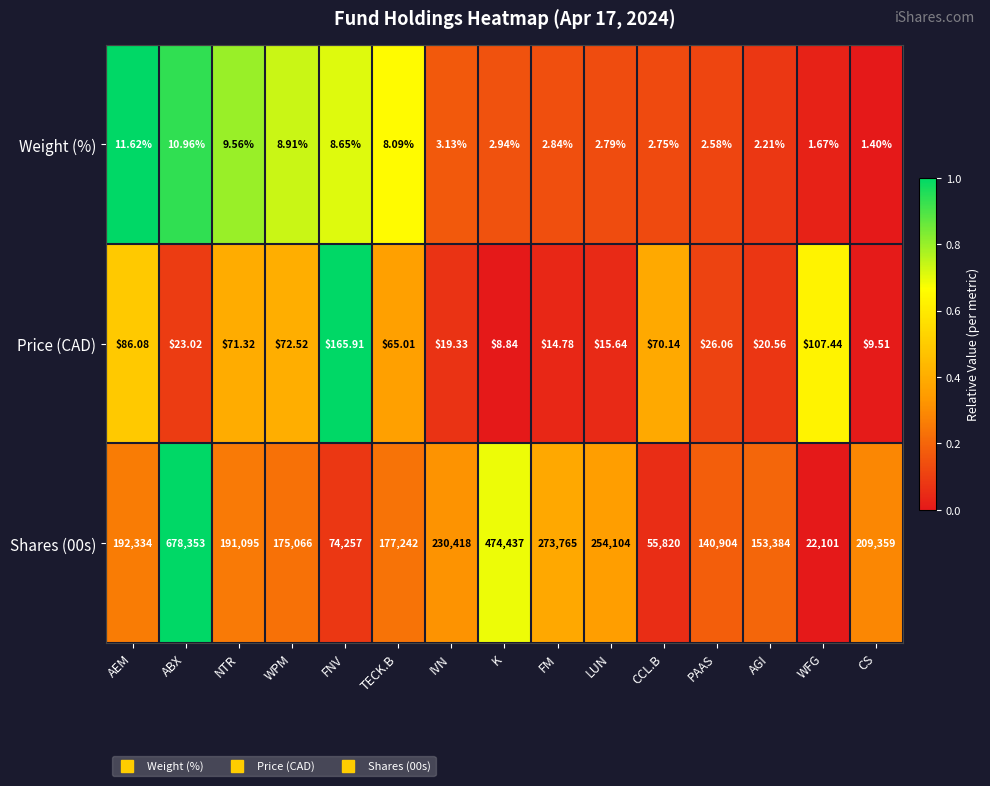

At which label does Price (CAD) reach its minimum?

K